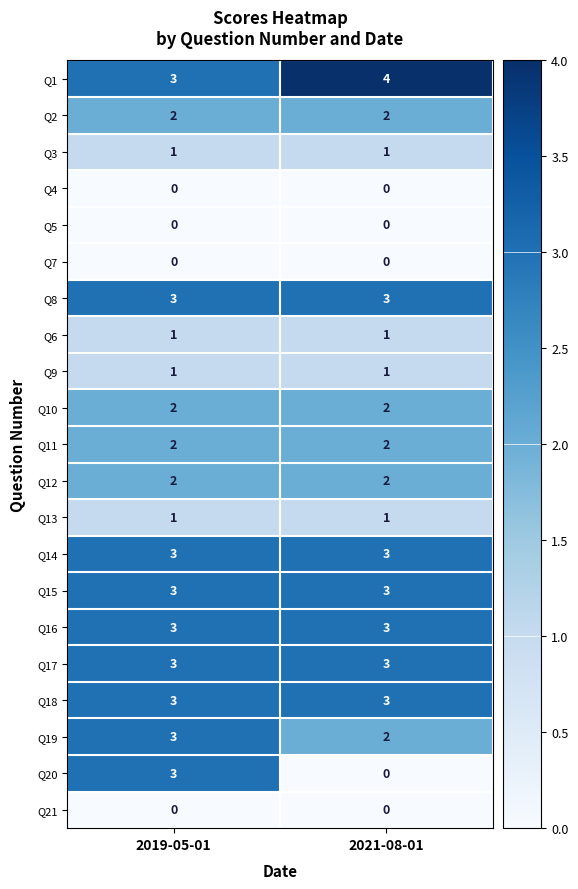

Is it true that Q16 equals 3 at 2021-08-01?

True